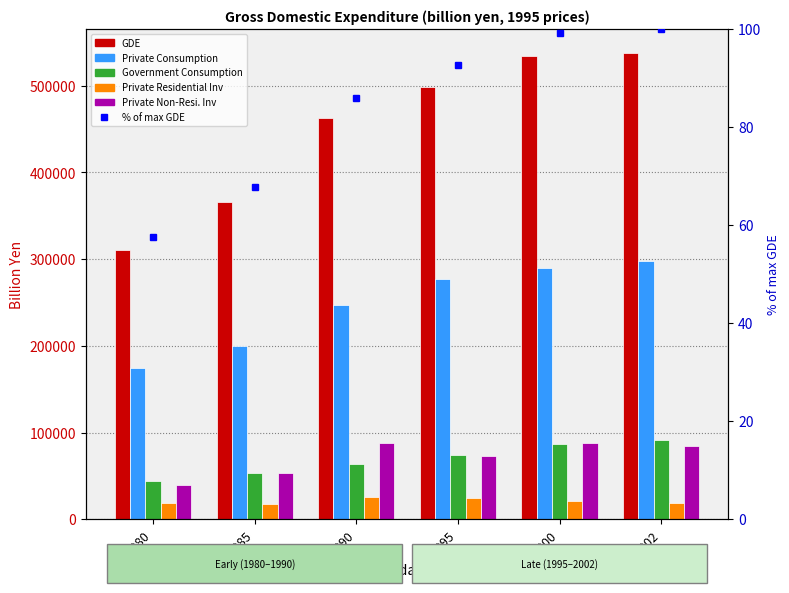

How many data points does each series have?

6